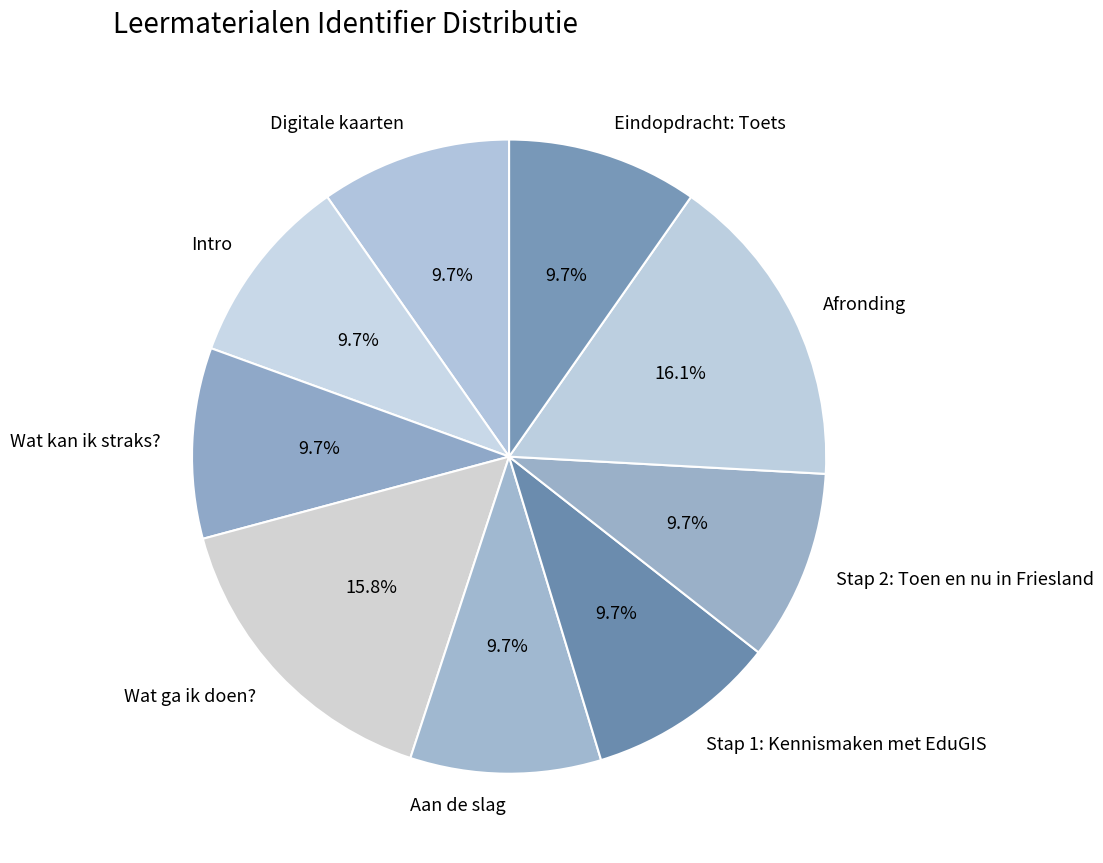

Is the sum of Intro and Aan de slag greater than half?

No